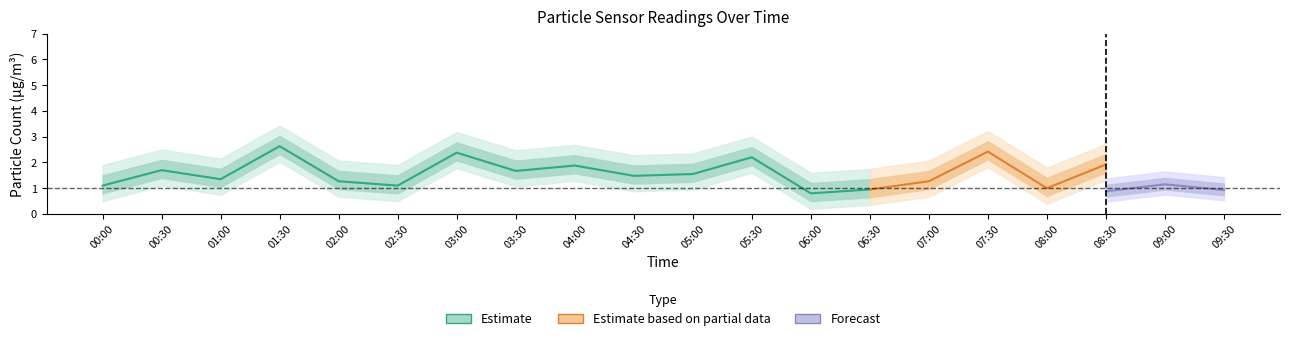

Read the SDS_P2 value at 09:00.

1.1